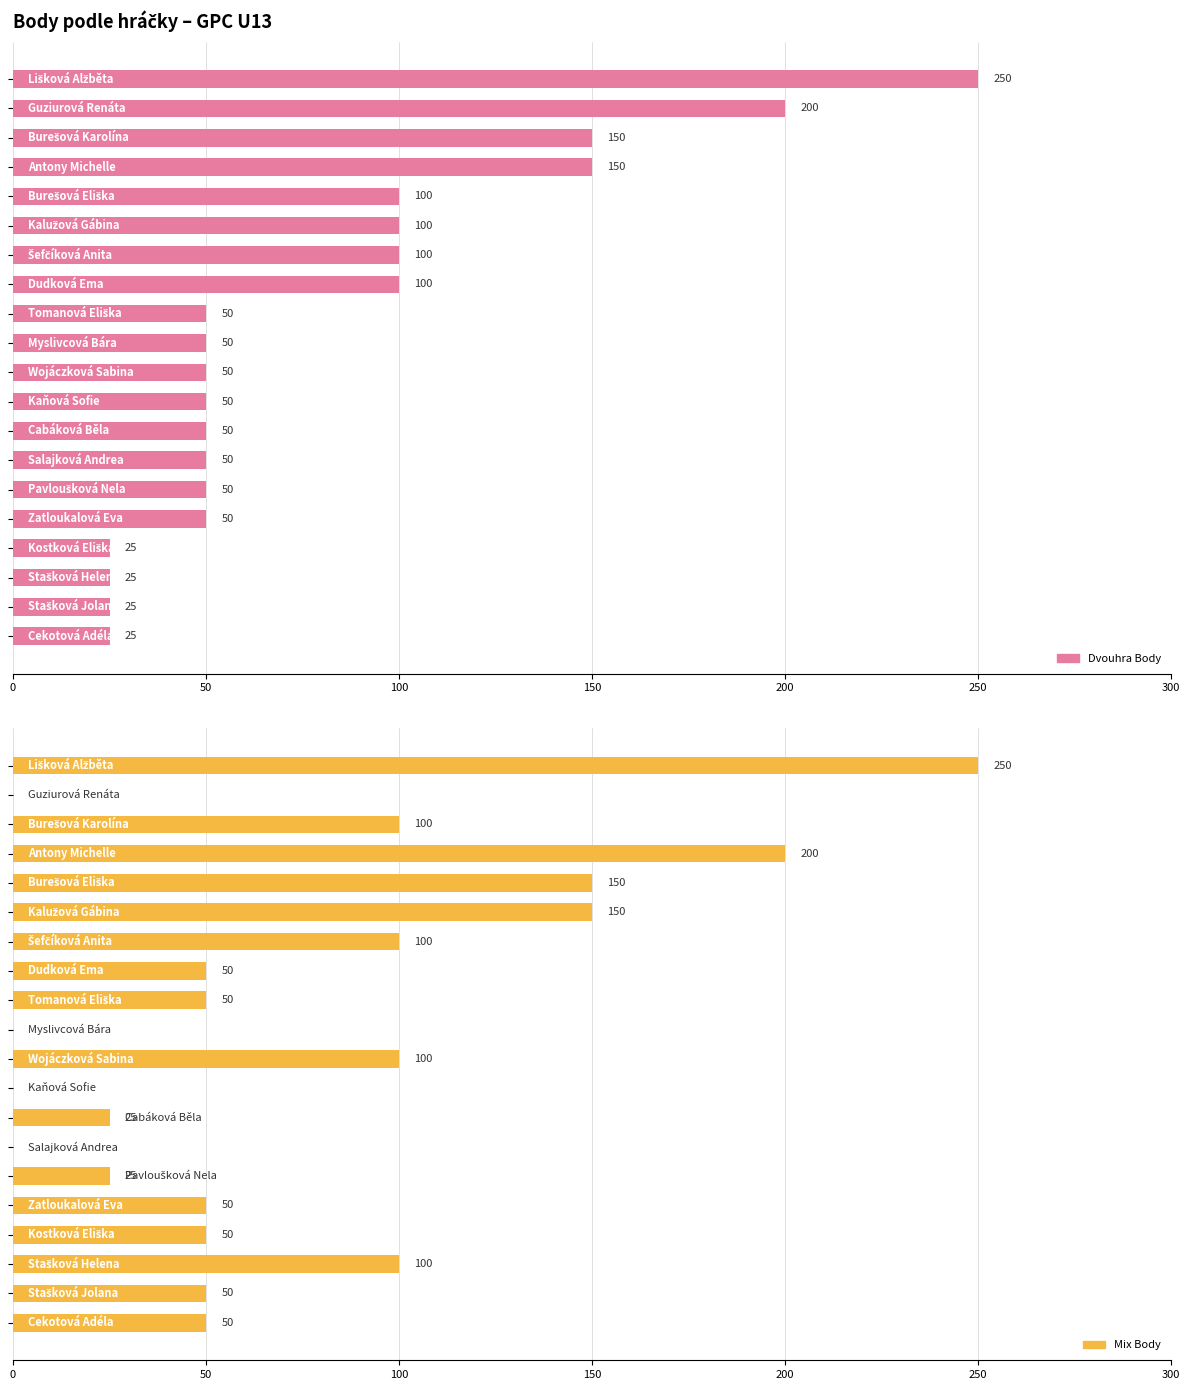

What is the approximate value of Mix Body at 16, to the nearest 10?

50